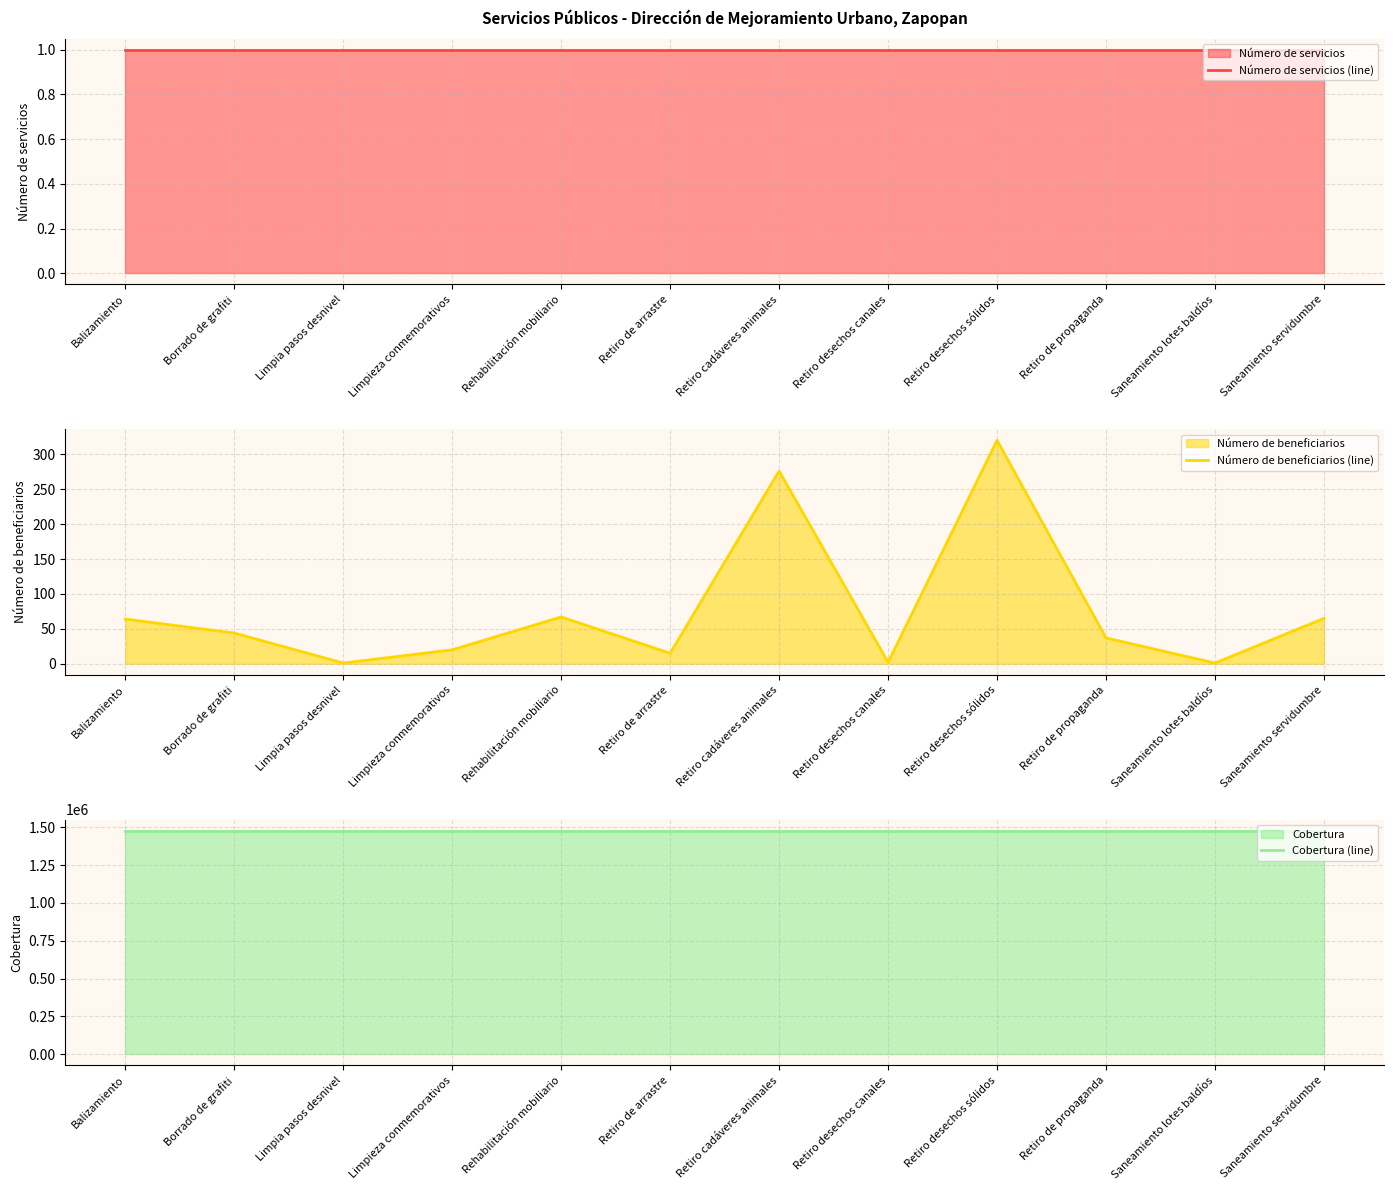

At which label is Cobertura (line) closest to 1476491?

Balizamiento